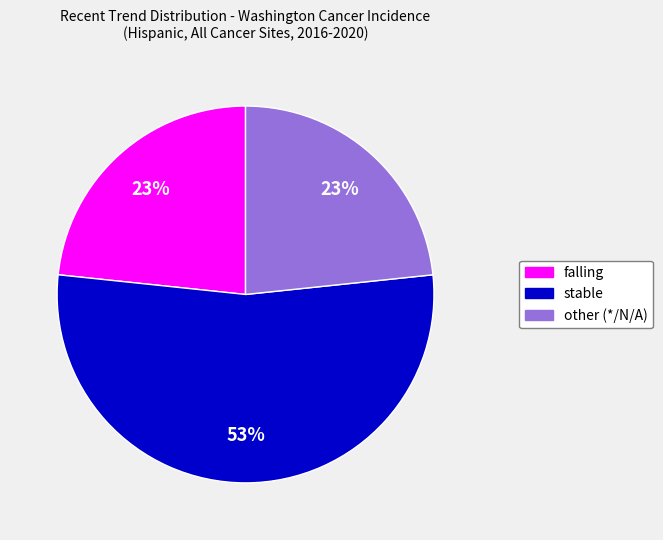

What percentage is the other slice, to the nearest percent?

23%